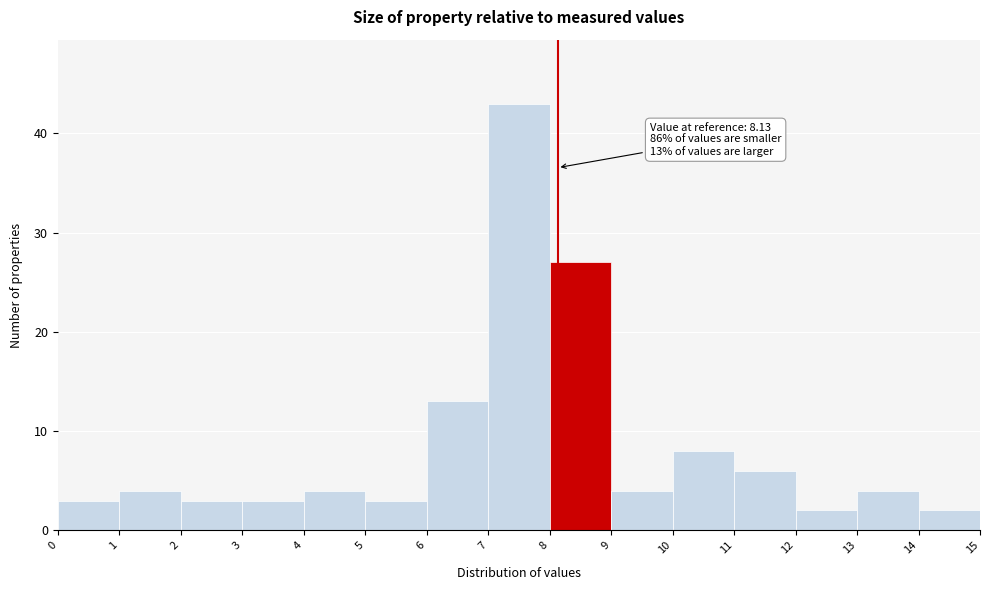

Over which range of the x-axis is the bar tallest?

7 to 8